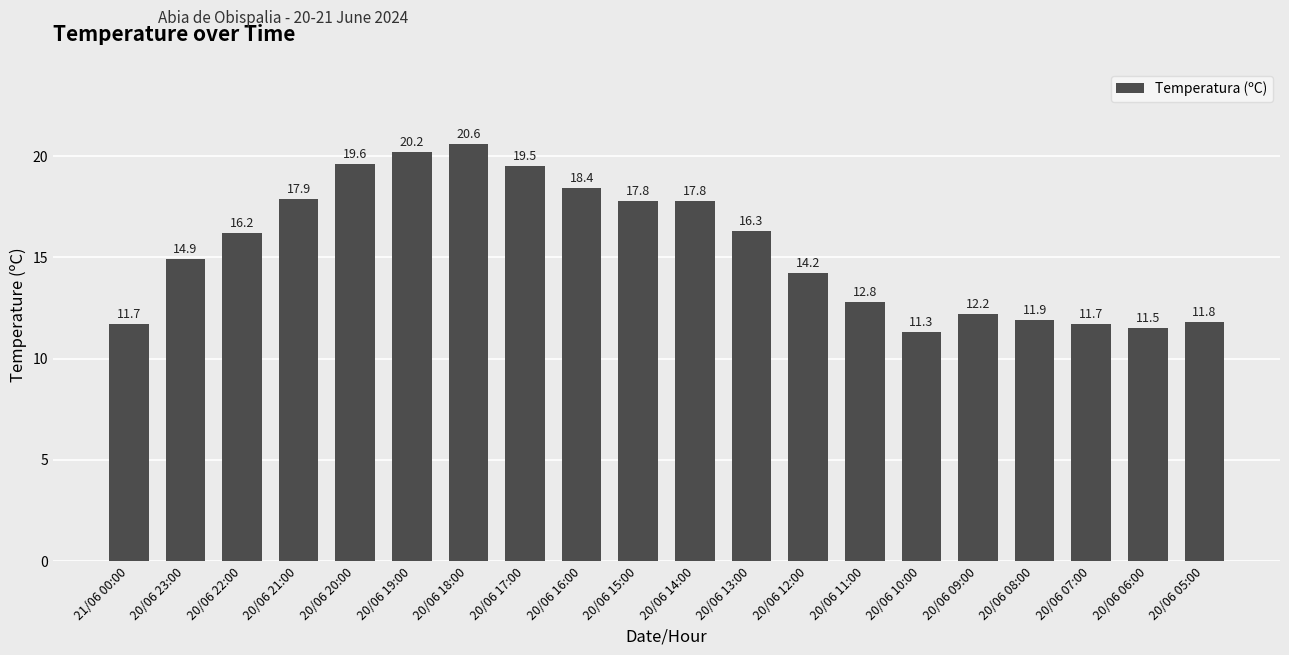

What is the difference between the second highest and minimum values?

8.9